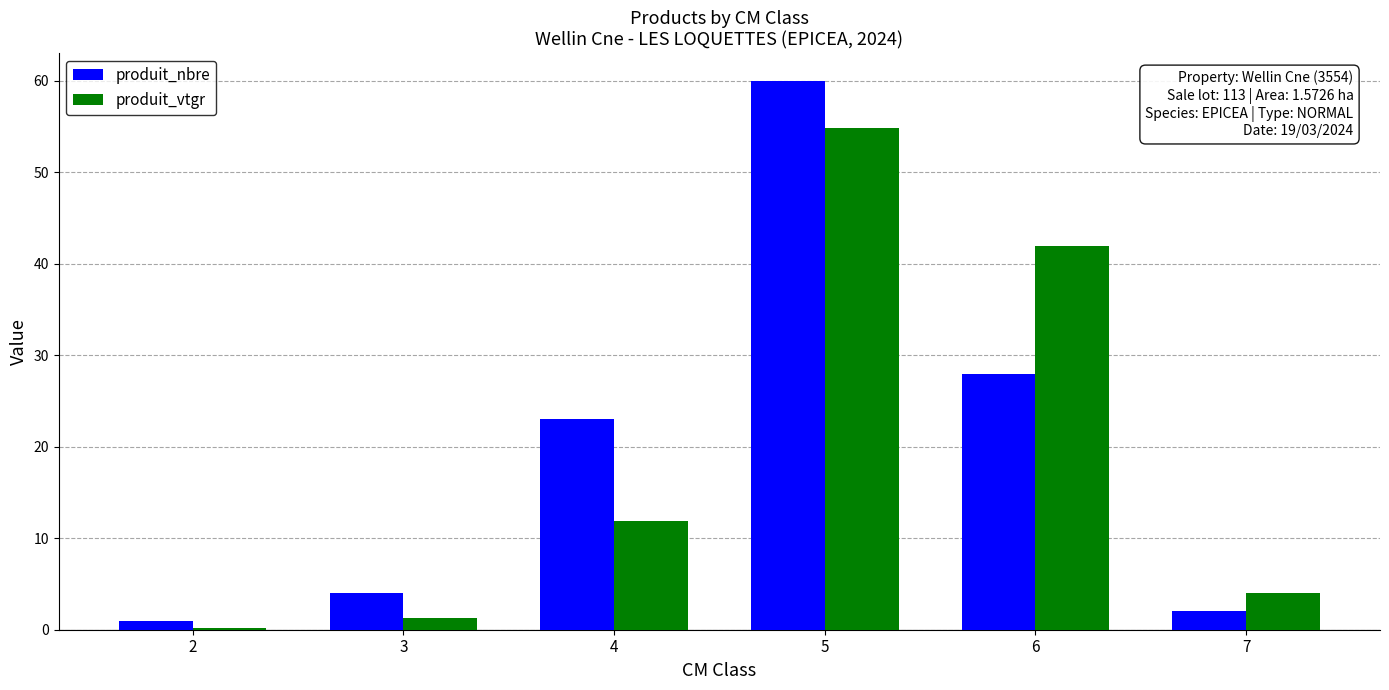

Is the value of produit_nbre at 6 greater than the value of produit_vtgr at 5?

No